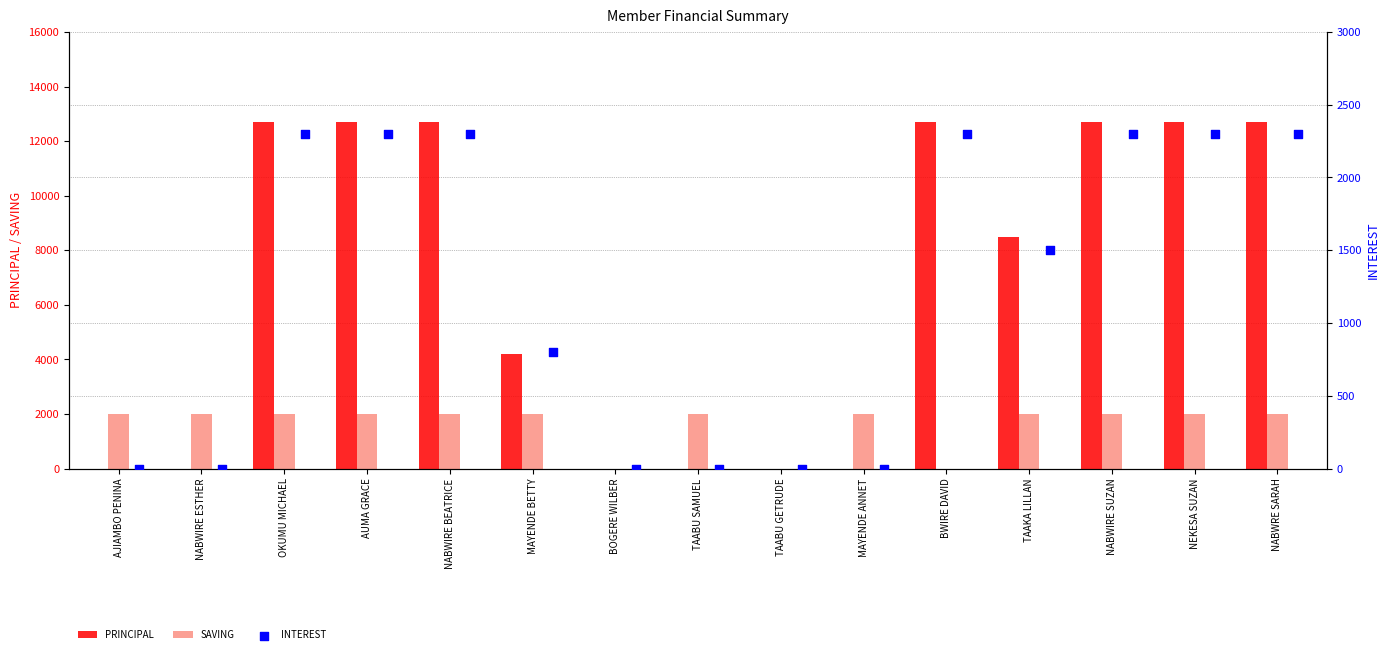

Is the value of SAVING at OKUMU MICHAEL greater than the value of PRINCIPAL at NEKESA SUZAN?

No